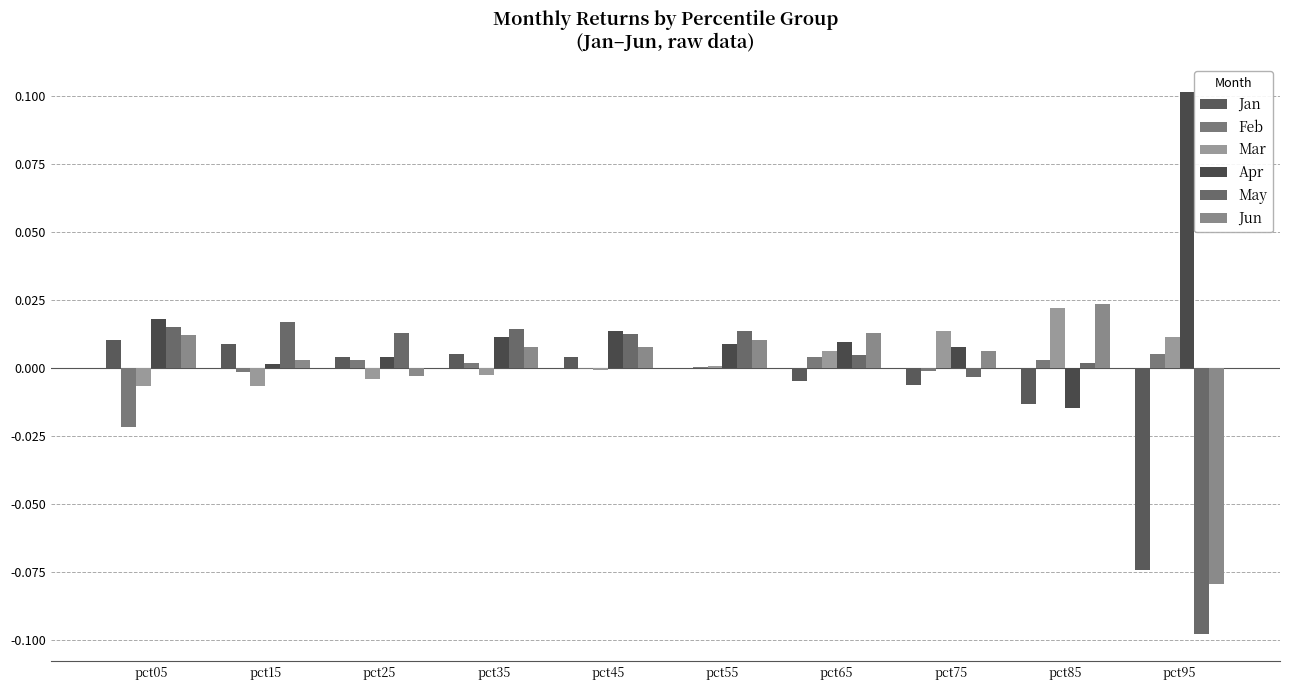

Which series has the largest total across all categories?

Apr